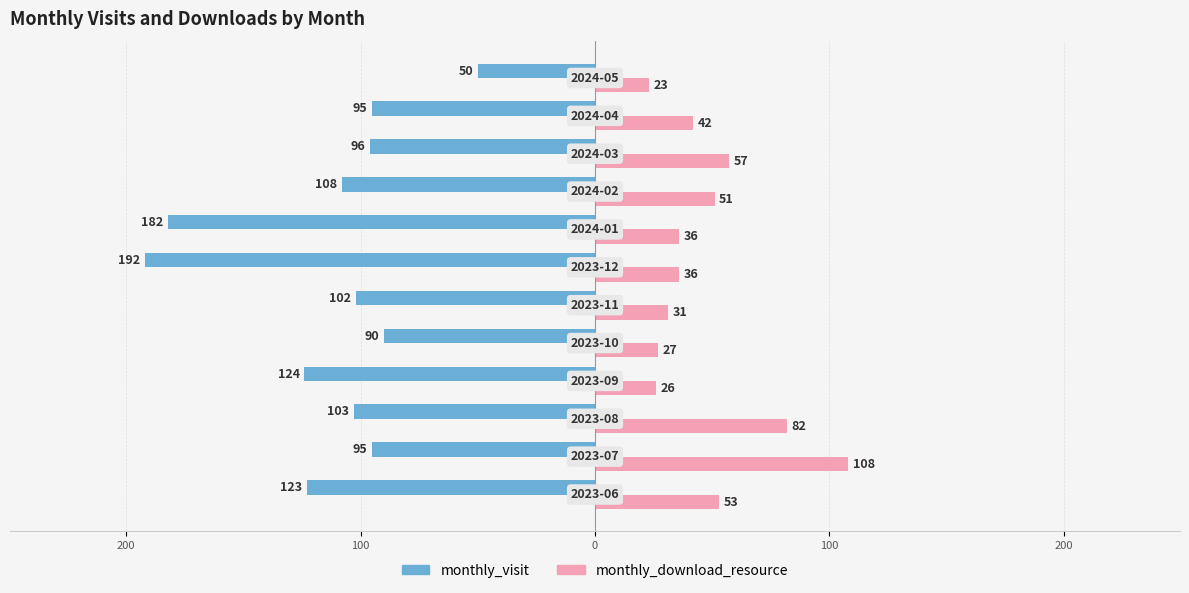

What are all the series names shown in the legend?

monthly_visit, monthly_download_resource